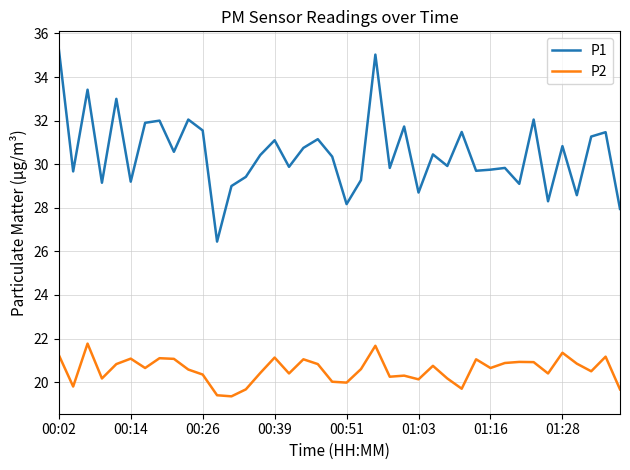

True or false: P1 and P2 cross at least once.

False